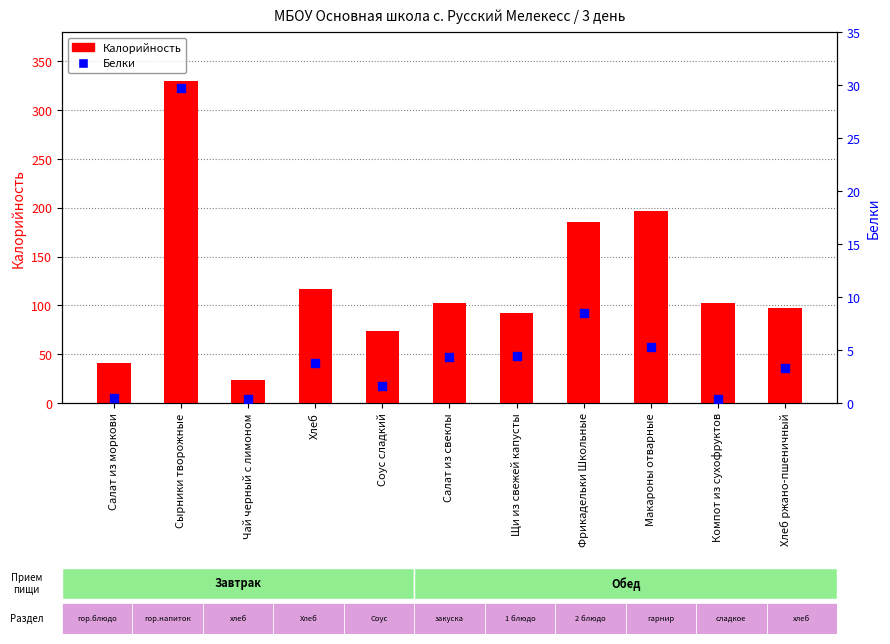

At which category is the sum across all series the highest?

Сырники творожные